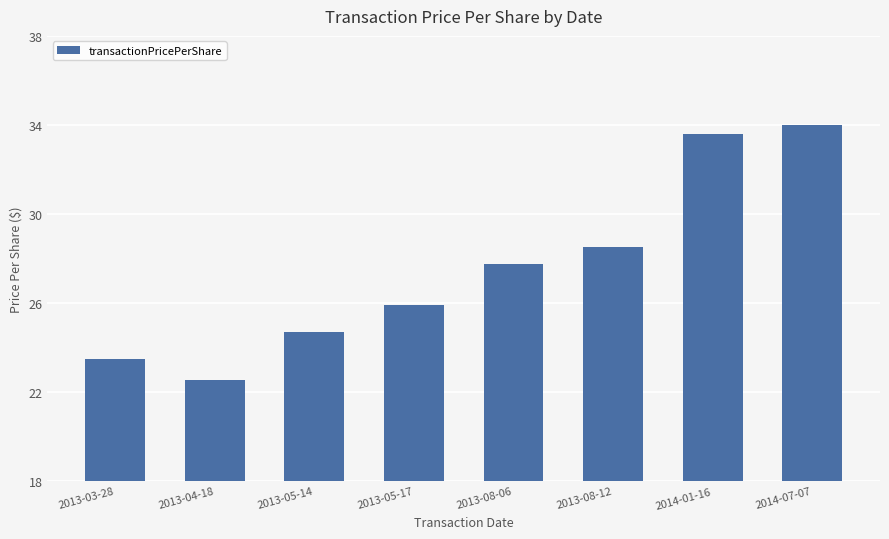

Where is the data nearest to the value 28?

2013-08-06